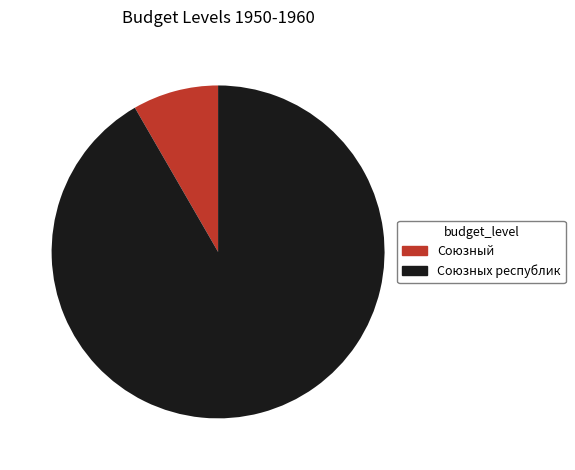

Which slice is the smallest?

Союзный